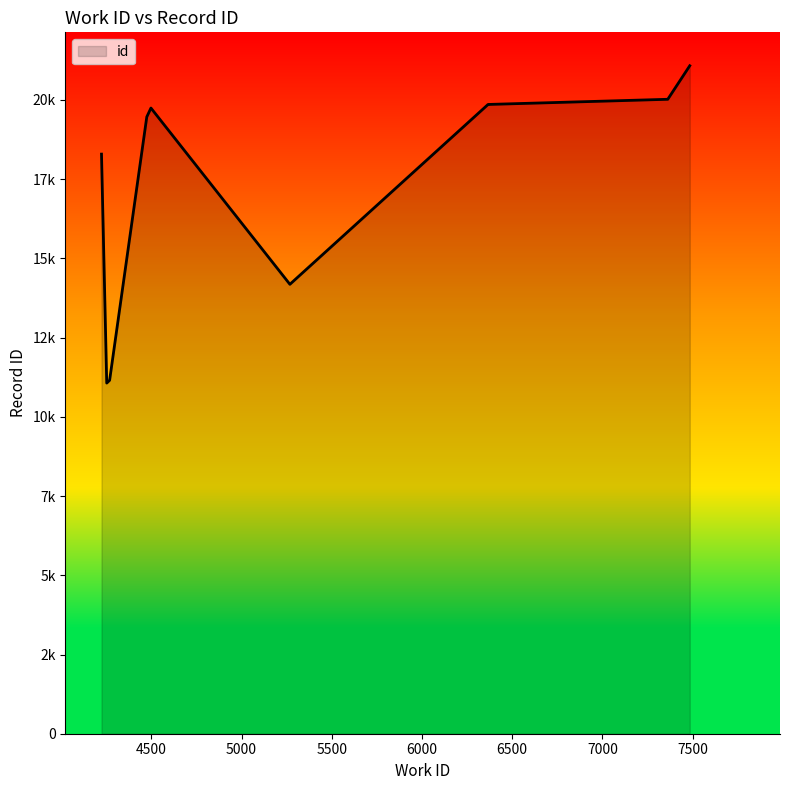

List the labels in order of value, largest first.

7484, 7362, 6366, 6366, 4498, 4475, 4224, 5268, 4269, 4253